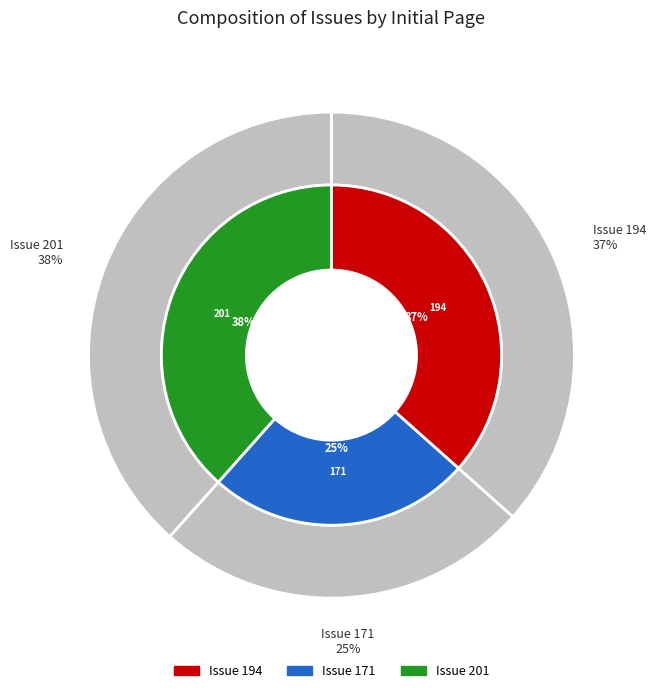

Combined, what portion of the pie is 194 and 201?

75.0%